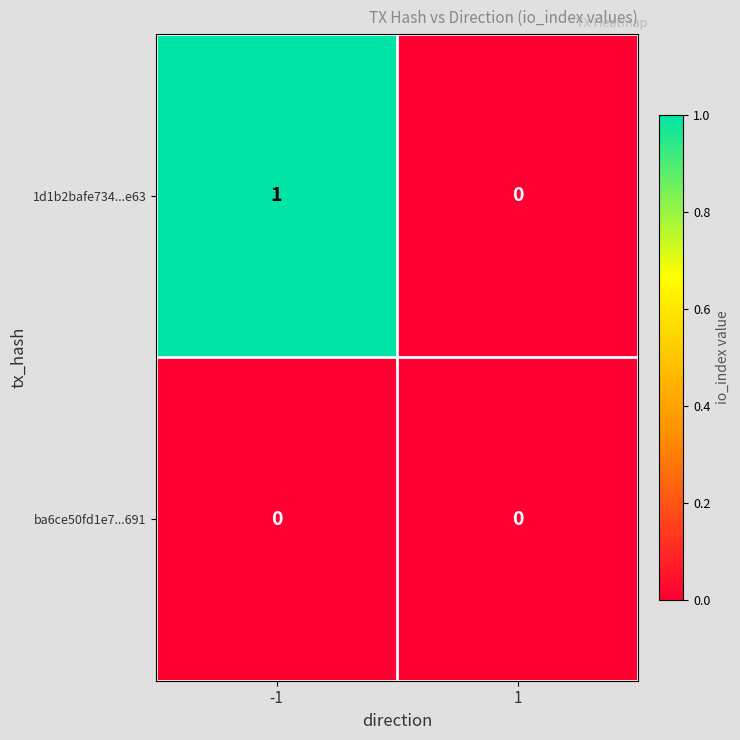

Reading left to right, transcribe all the data shown in this chart.

1d1b2bafe734...e63: -1=1	1=0
ba6ce50fd1e7...691: -1=0	1=0